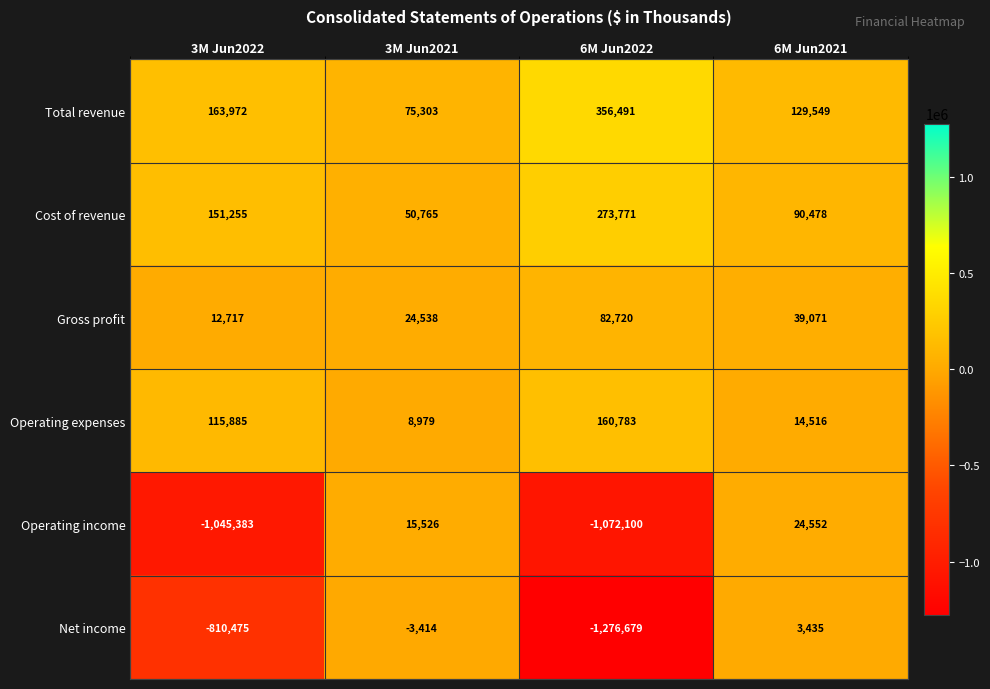

How many data points in Gross profit are less than 39071?

2